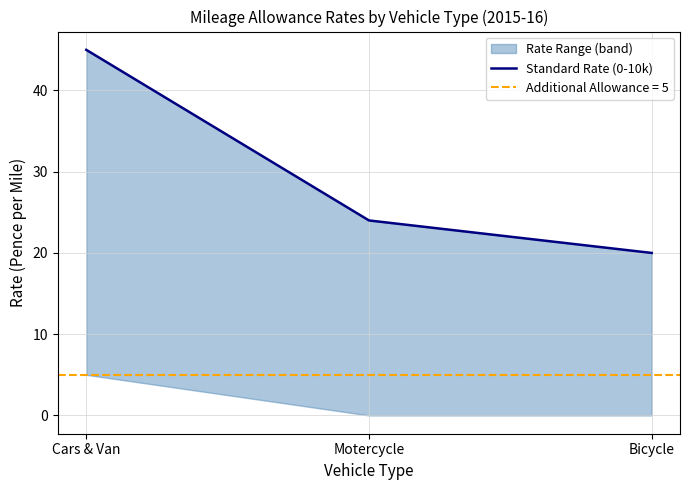

What is the average value?

30